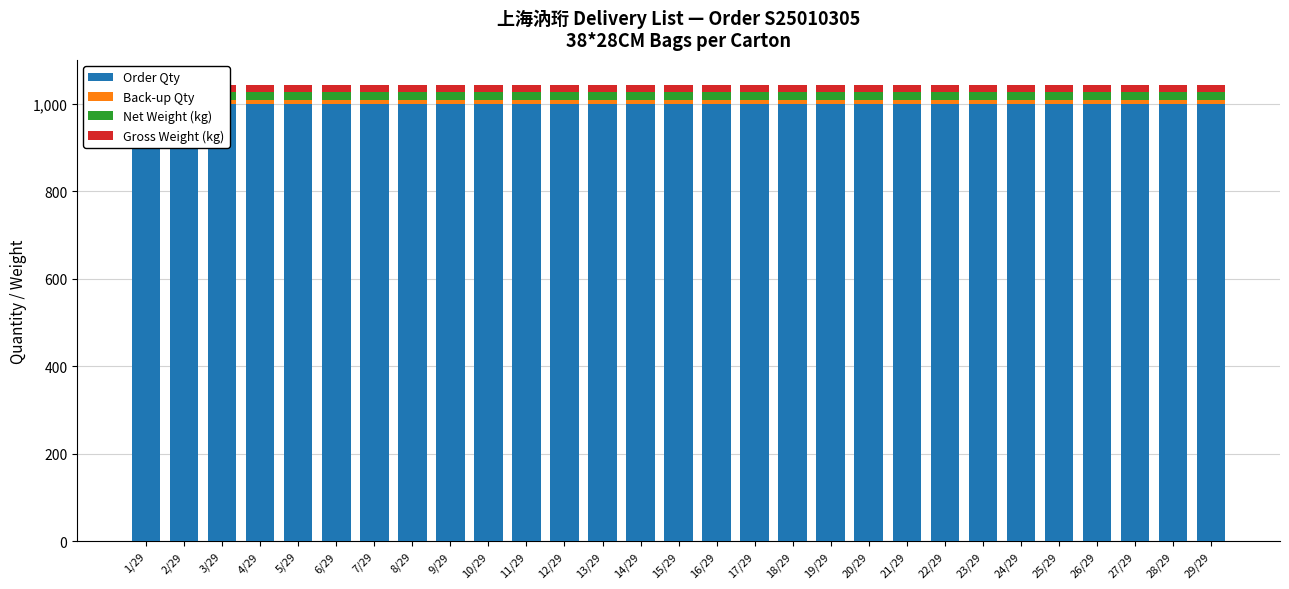

How many bars are there in each group?

4